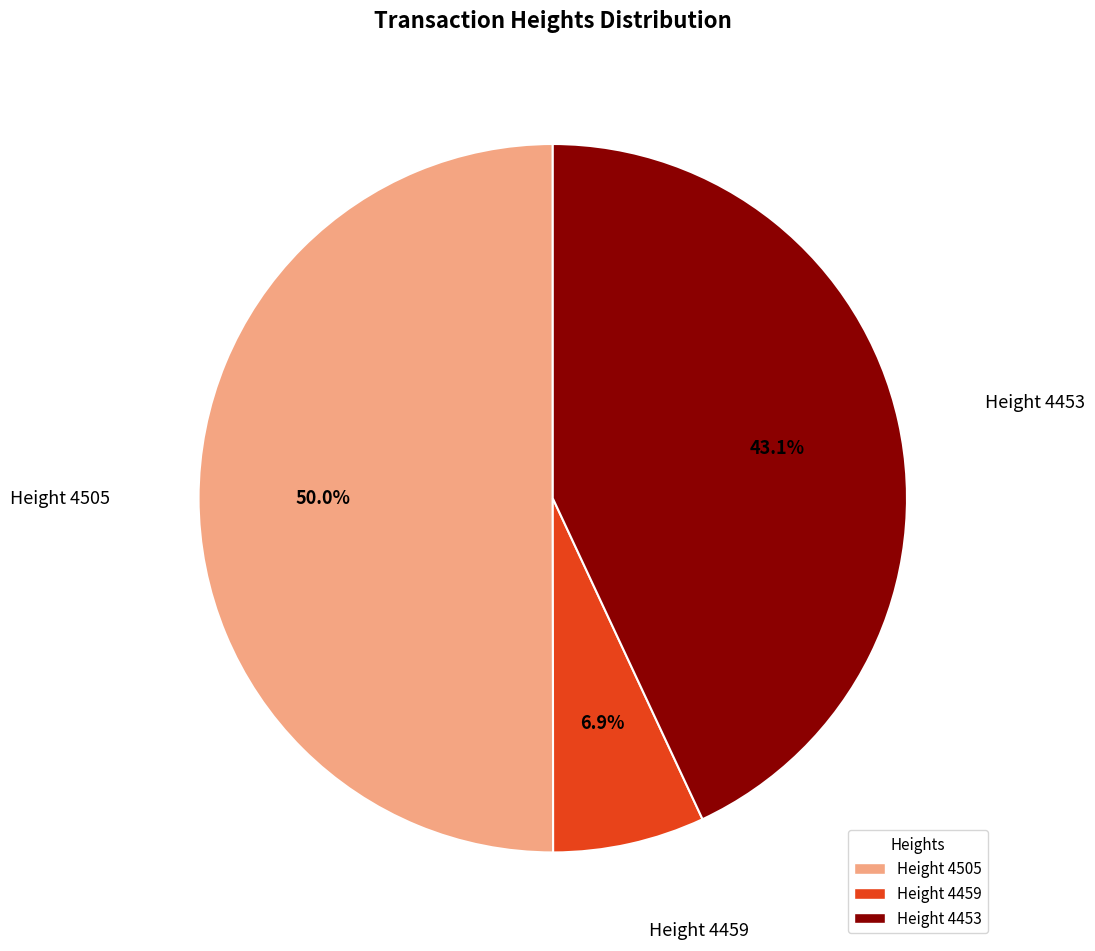

What portion of the pie excludes Height 4459?

93.1%